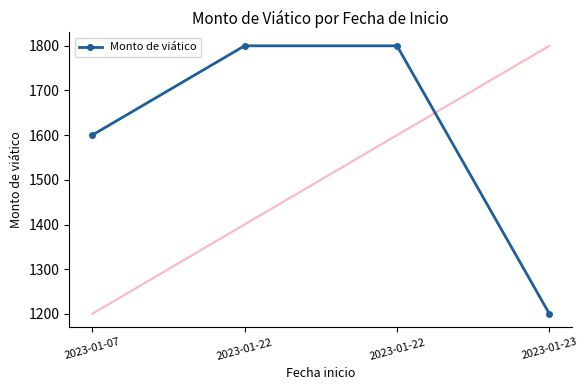

Is it true that the value at 2023-01-07 is 1600?

True